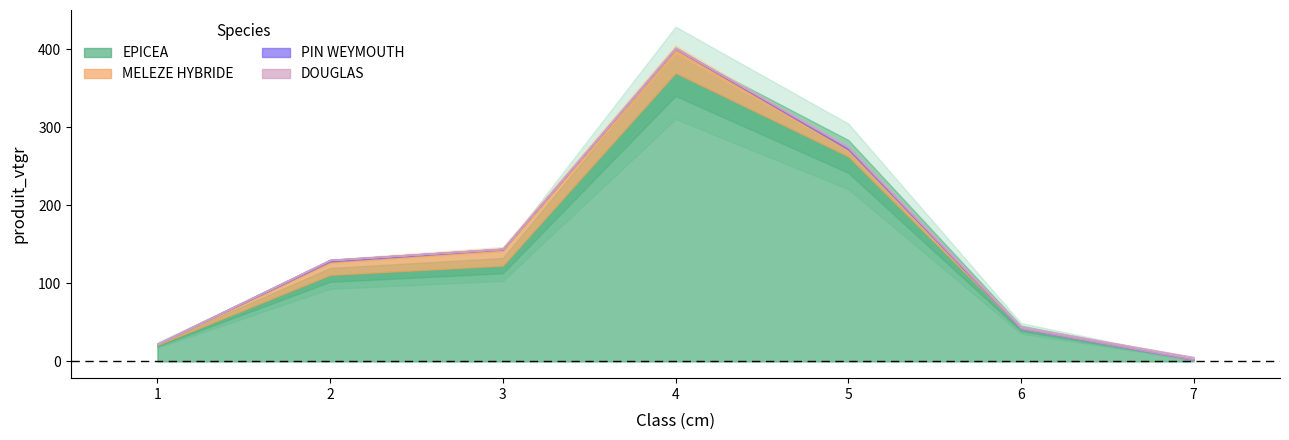

What is the difference between the maximum and minimum values in the DOUGLAS series?

3.1